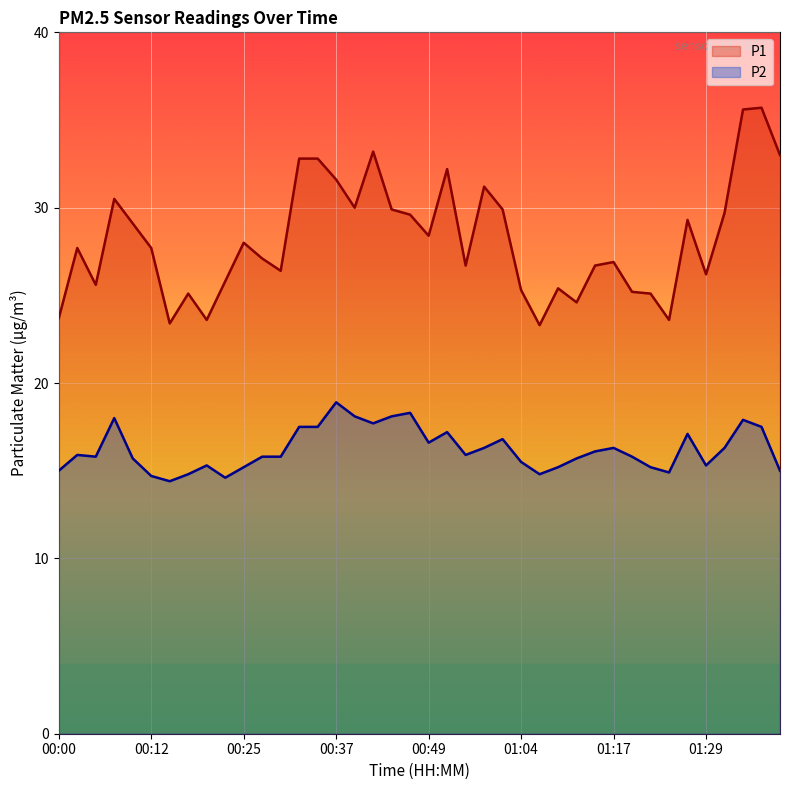

List the series in order of their peak value, highest first.

P1, P2